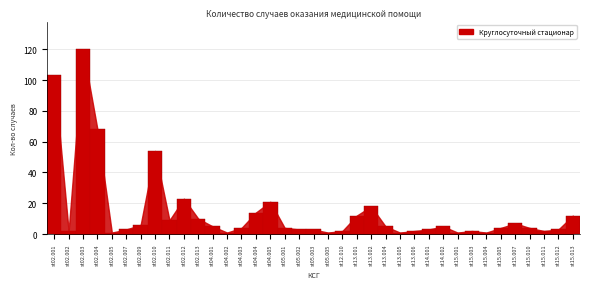

What is the label of the 14th bar from the right?

st13.004